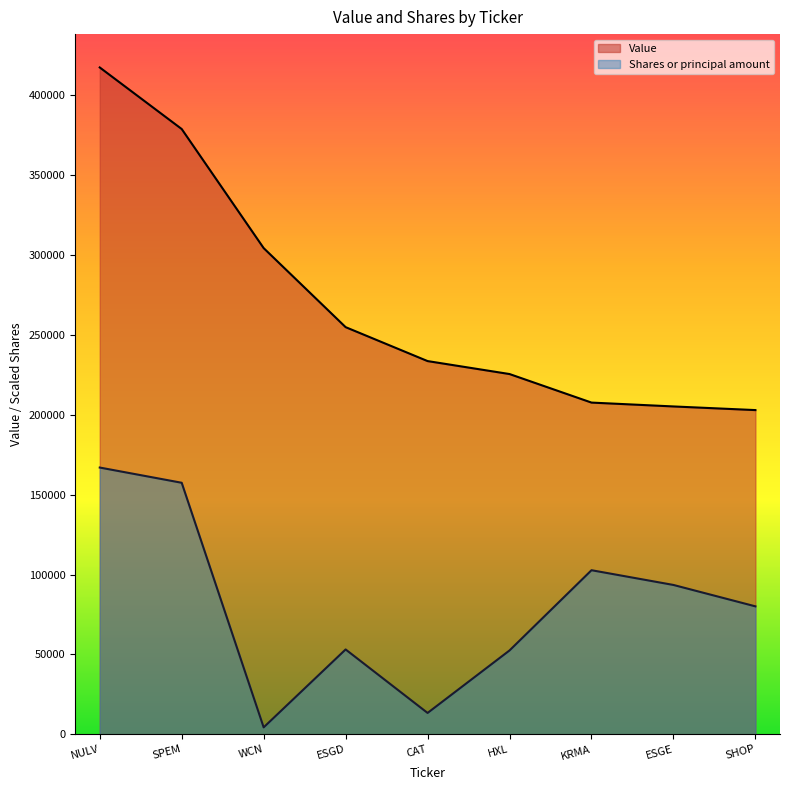

Is the value of Shares or principal amount at HXL greater than the value of Value at WCN?

No